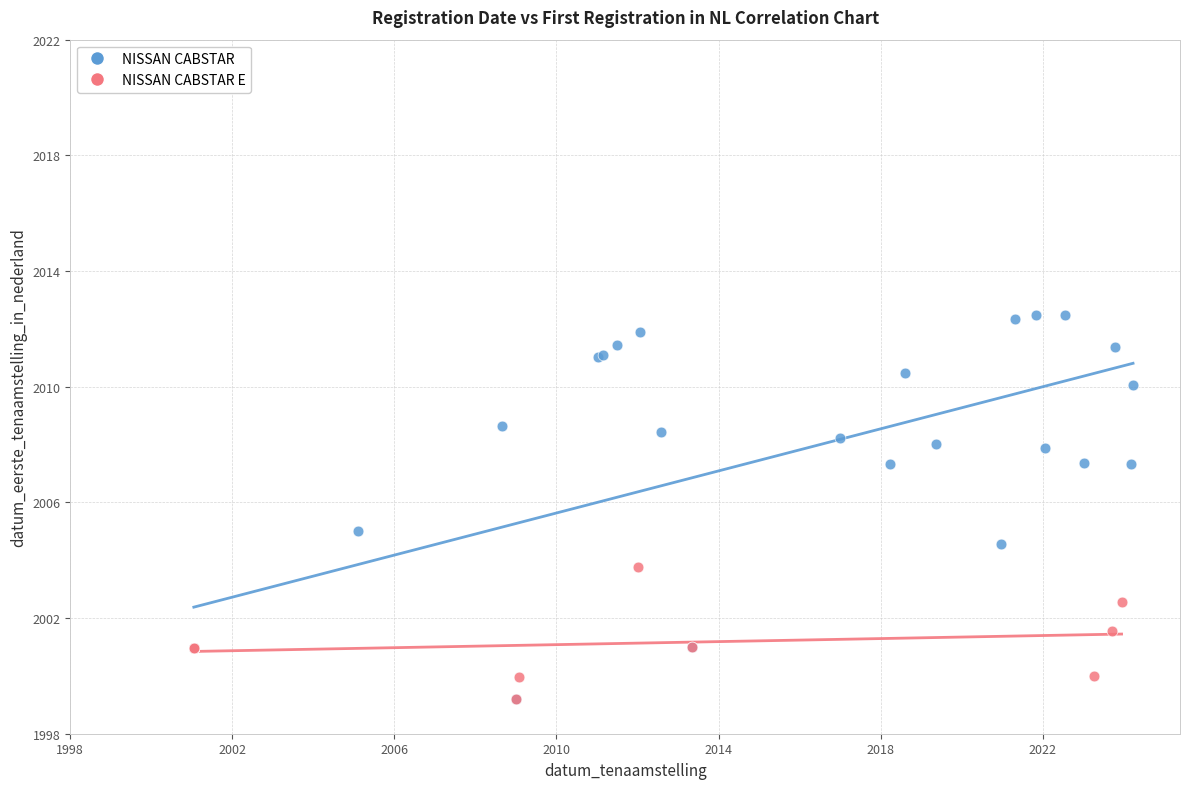

Which series contains the highest Y value?

NISSAN CABSTAR